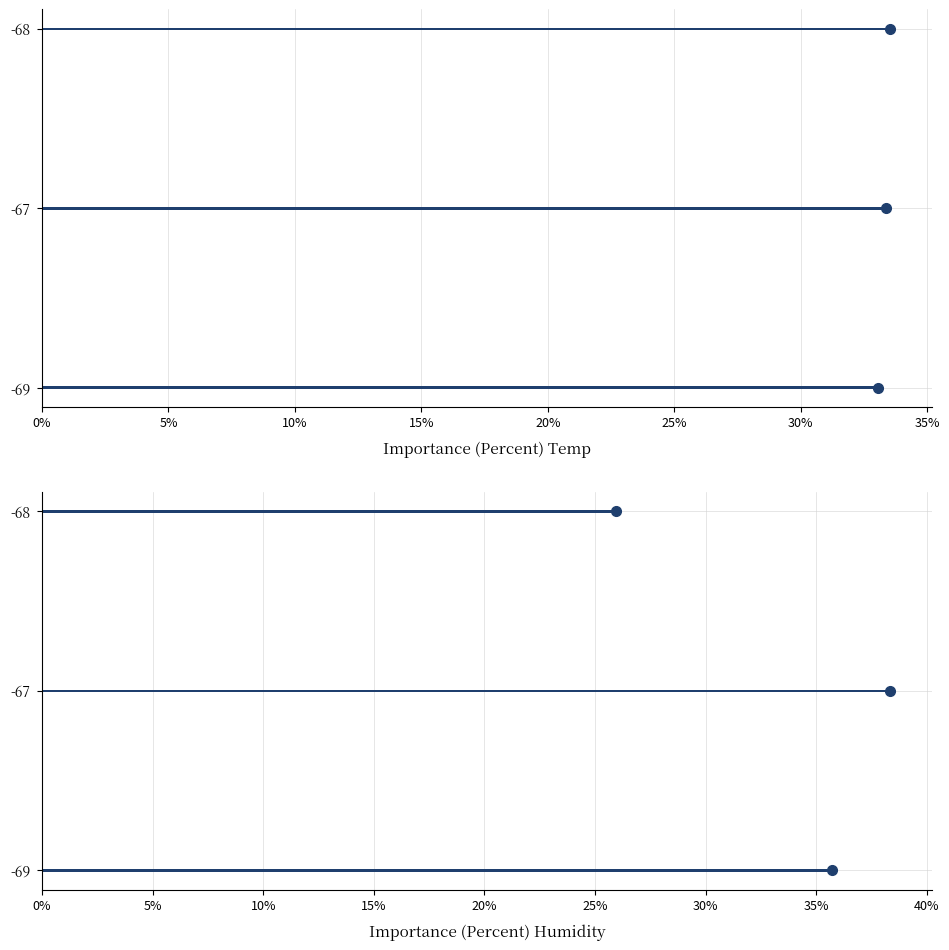

What is the smallest value displayed?

25.9